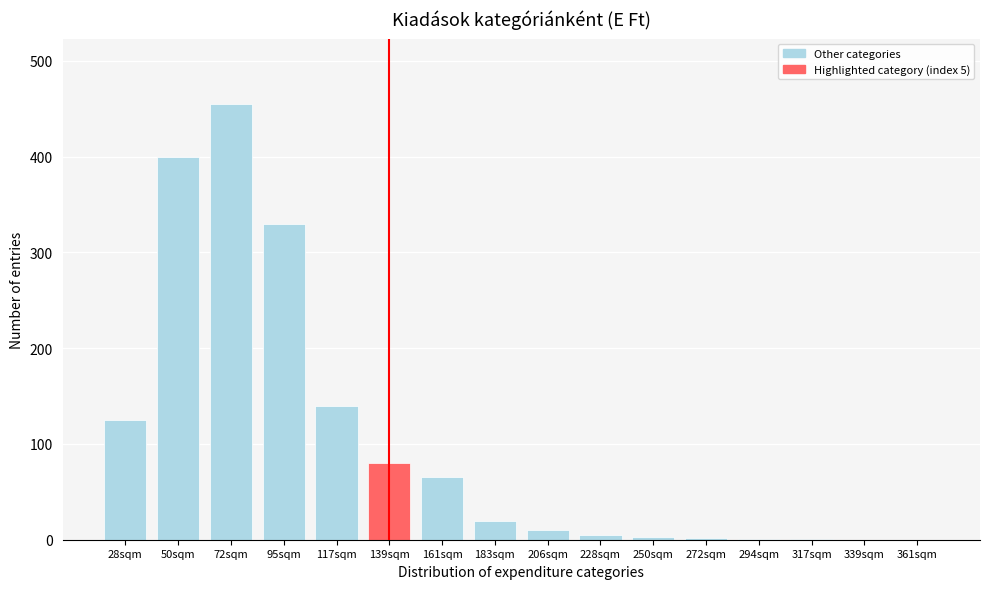

What is the ratio of the value at 50sqm to the value at 95sqm?

1.2